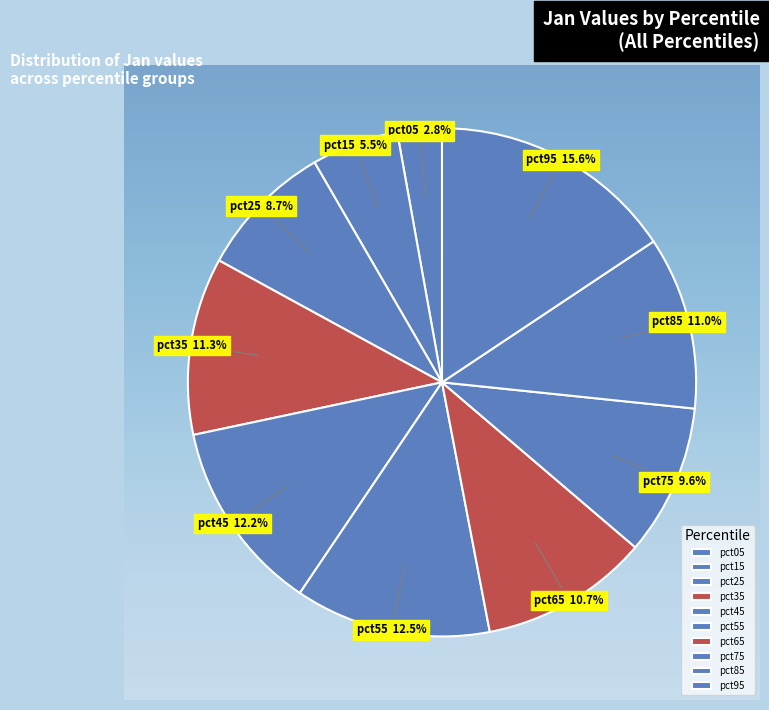

True or false: pct25 accounts for 1% of the total.

False